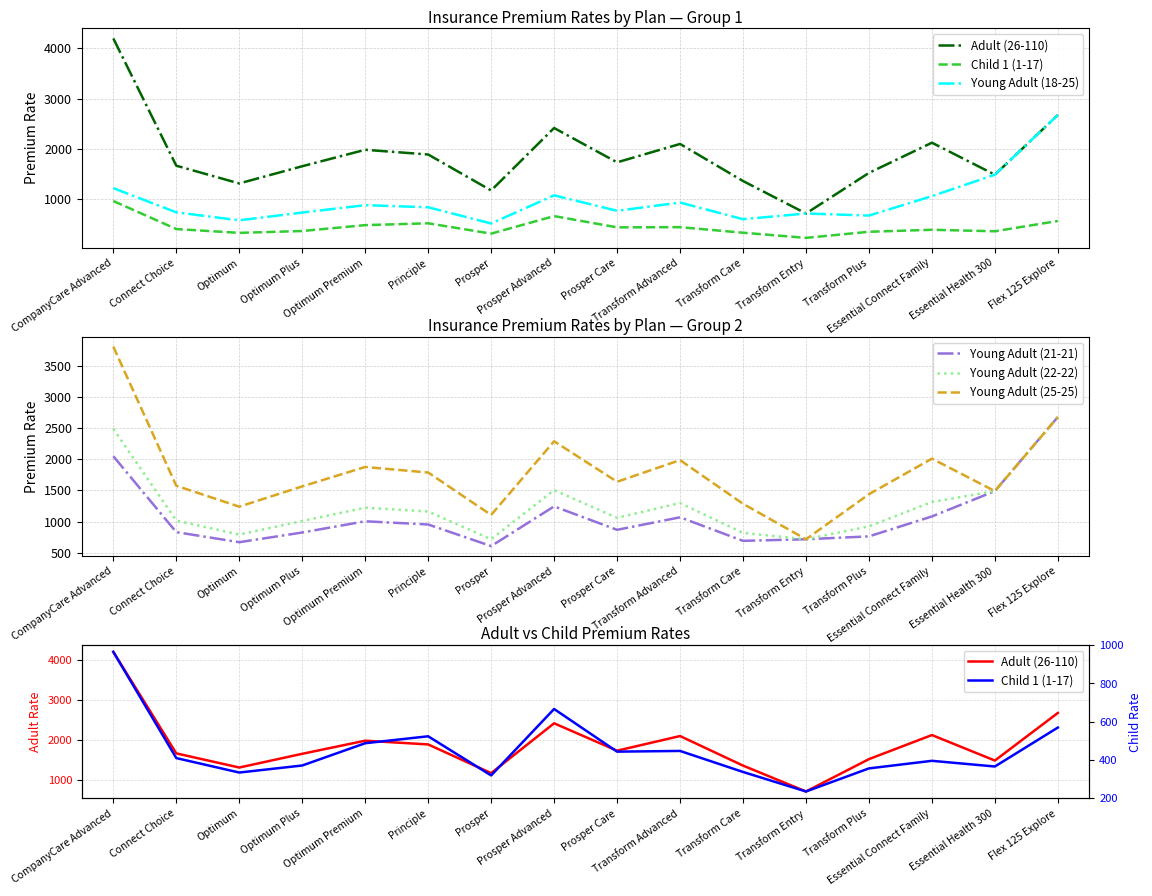

Which has a higher value, Optimum or Transform Advanced?

Transform Advanced